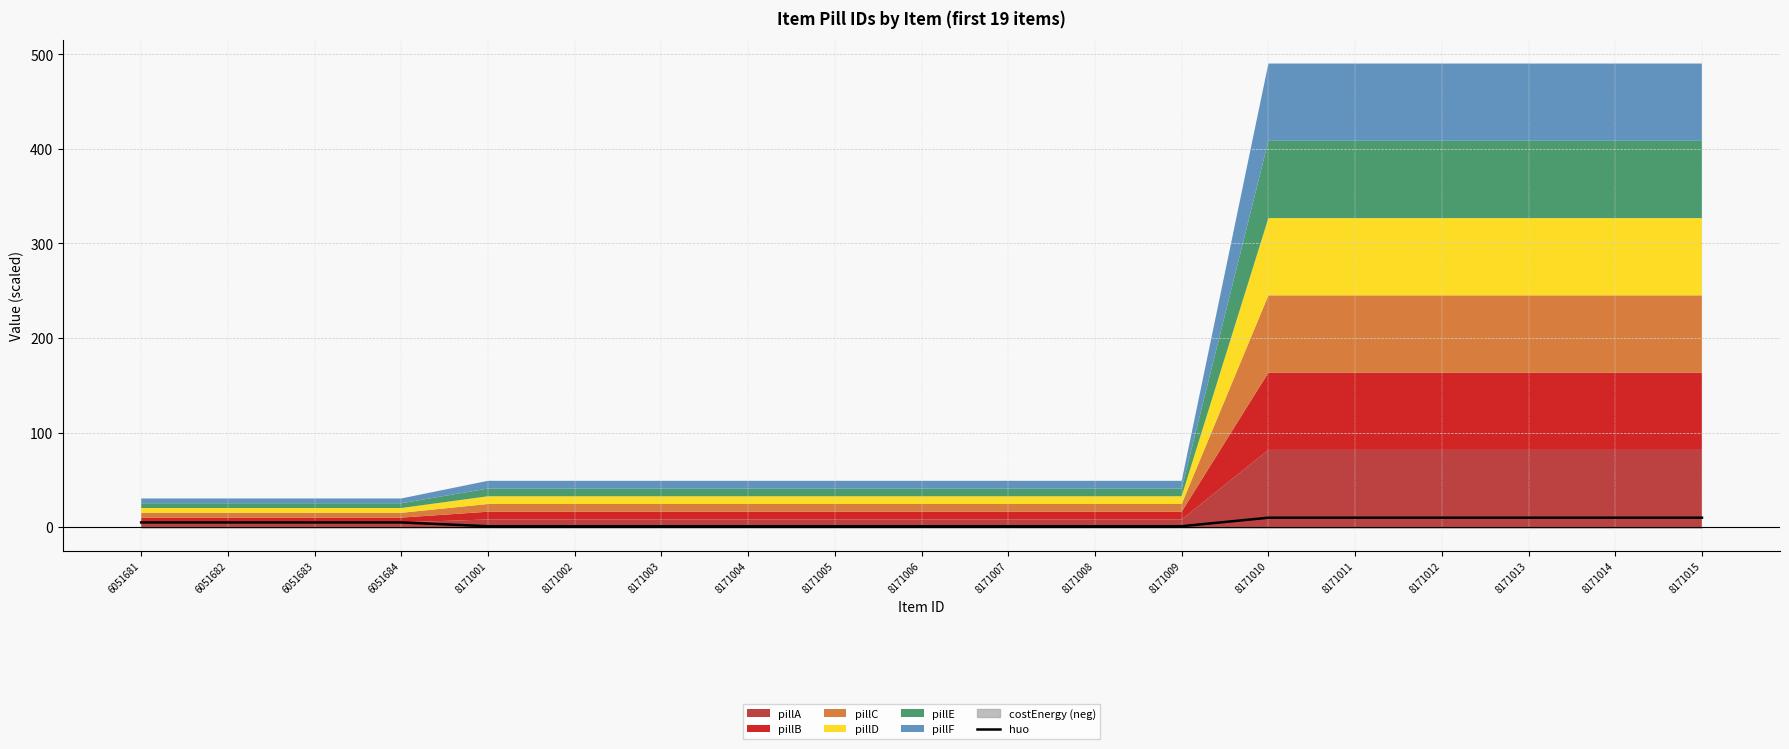

What is the smallest value displayed?

1